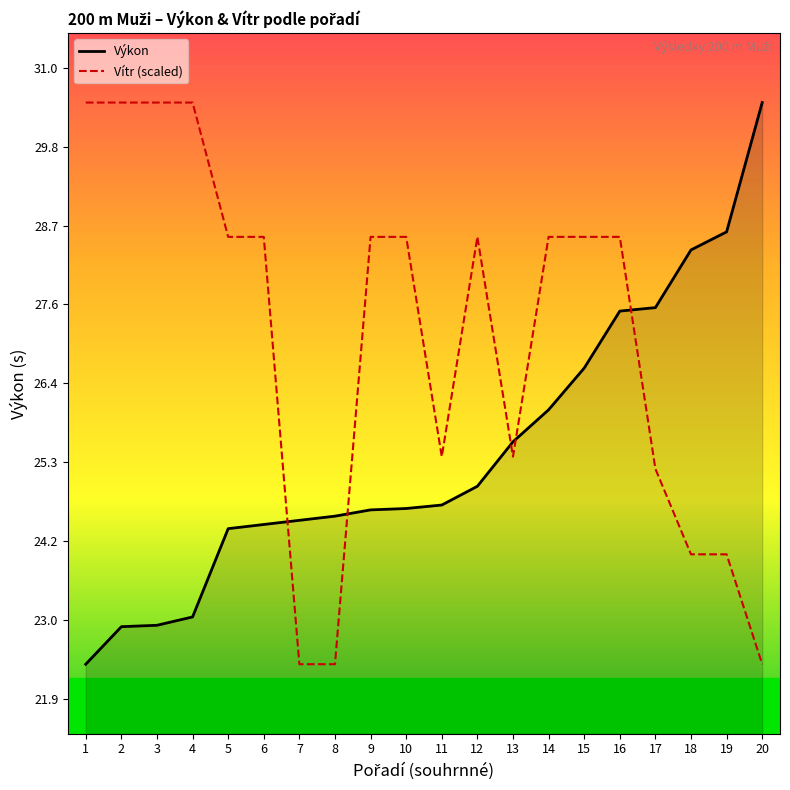

List the series in order of their overall mean, lowest first.

Výkon, Vítr (scaled)